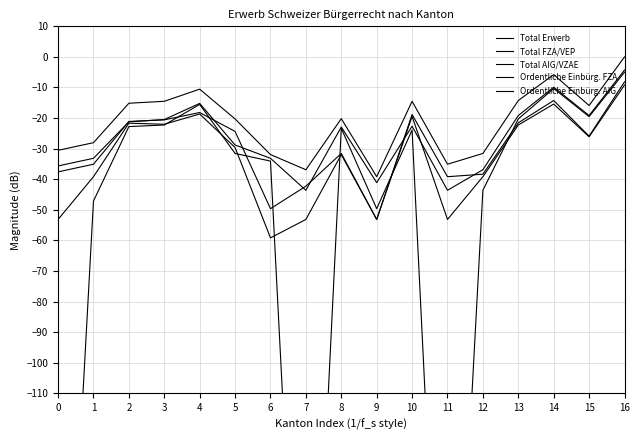

At which label does Ordentliche Einbürg. AIG reach its minimum?

6